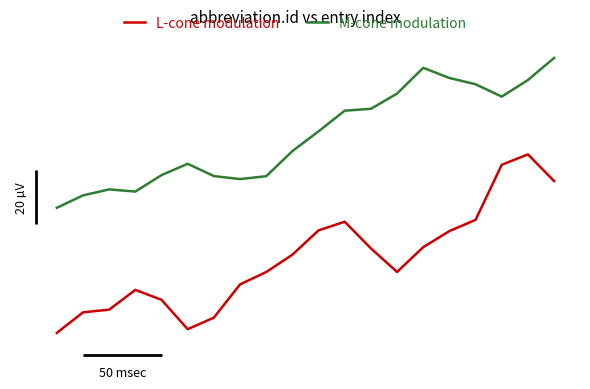

Which series has the widest spread of values?

L-cone modulation